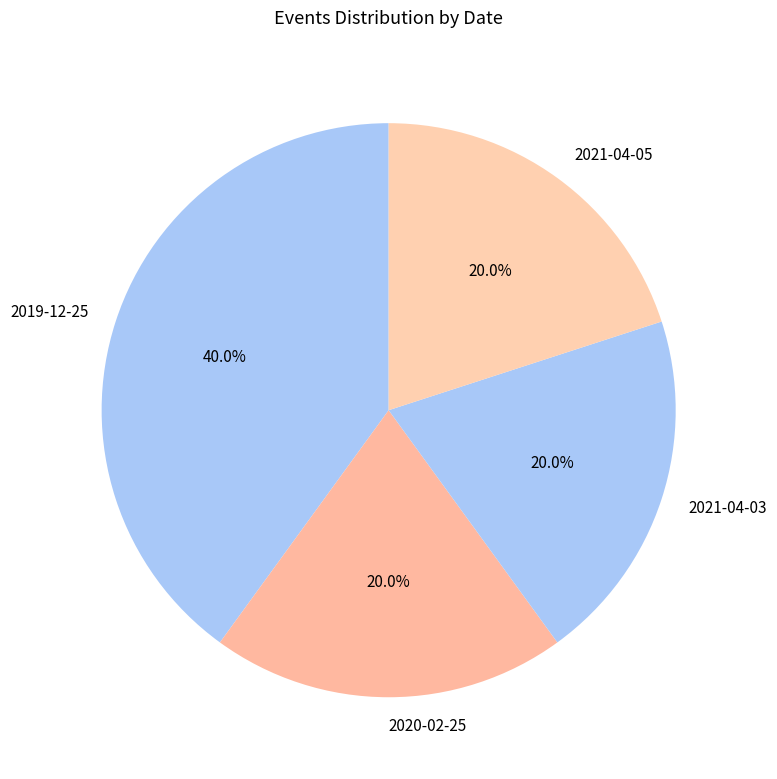

Which category has the biggest portion of the pie?

2019-12-25